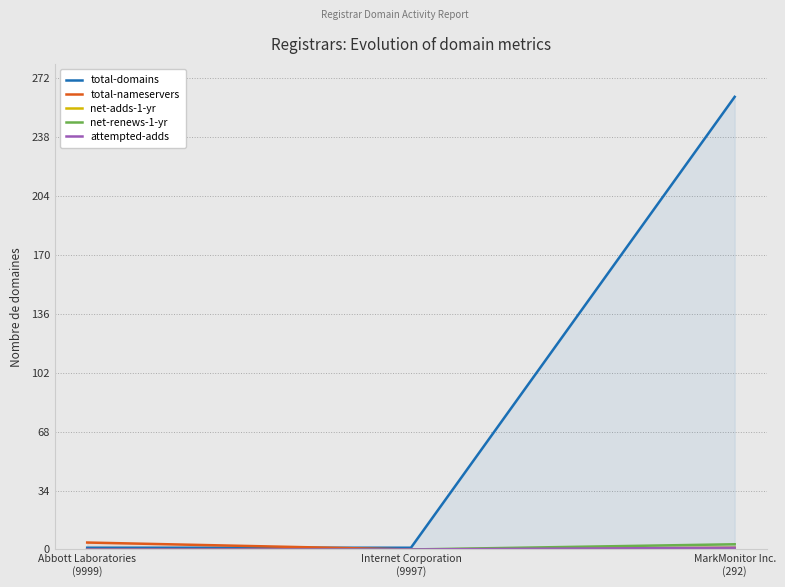

What is the spread (max minus min) of values at MarkMonitor Inc.
(292)?

261